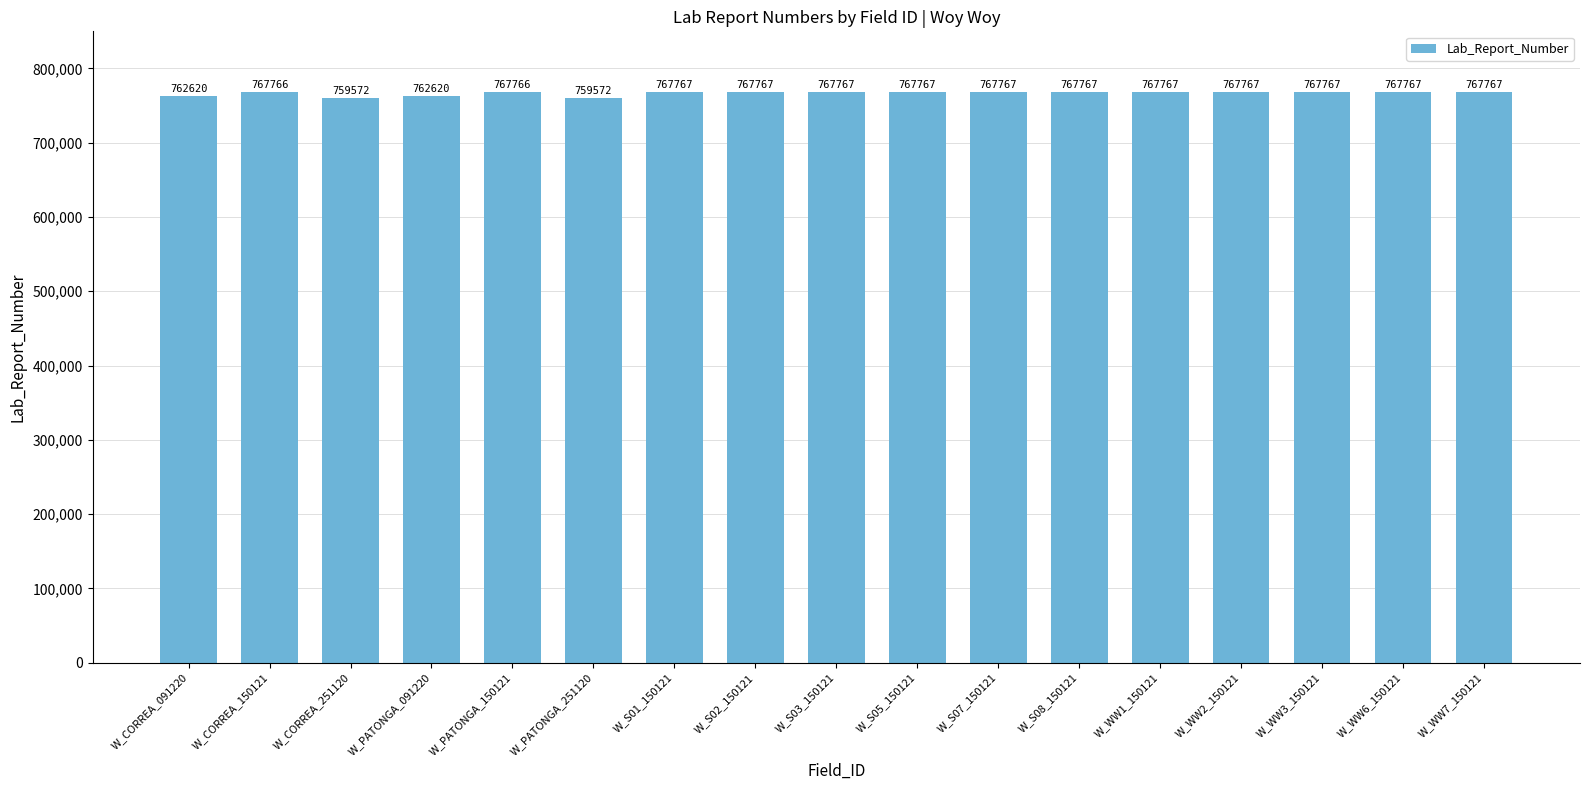

Approximately how many times larger is the value at W_WW1_150121 compared to W_CORREA_150121?

1.0